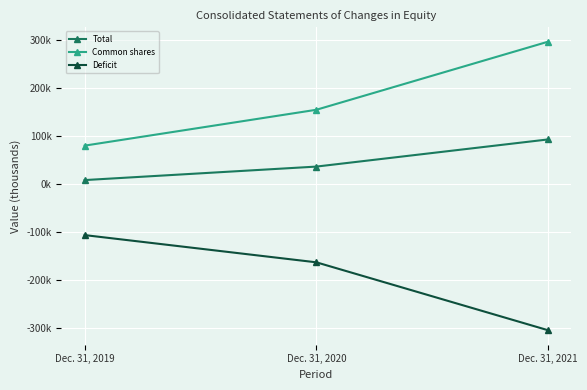

Is it true that Deficit equals -304157 at Dec. 31, 2021?

True